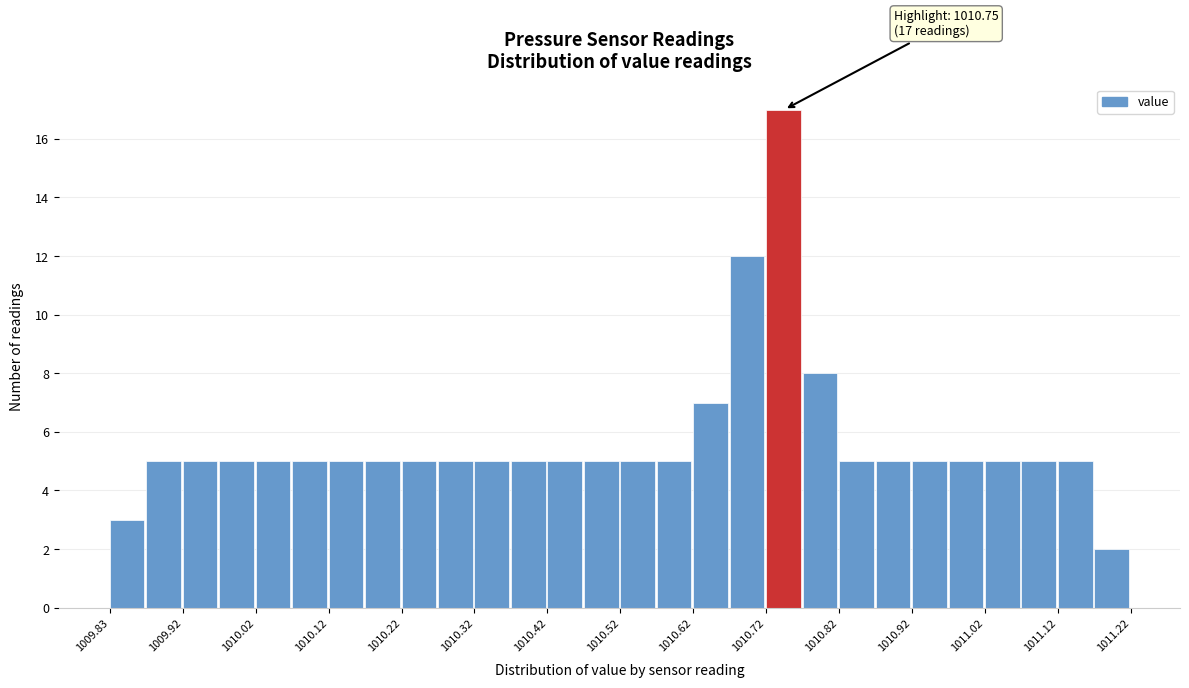

Which range on the x-axis has the tallest bar?

1010.725 to 1010.775